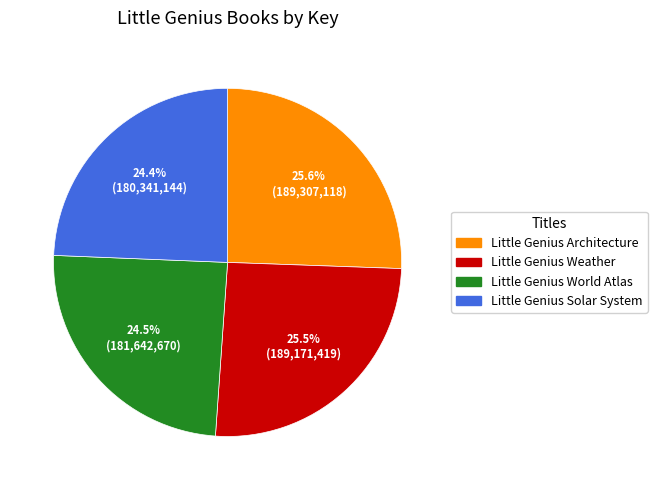

Is it true that Little Genius Solar System is 30% of the pie?

False